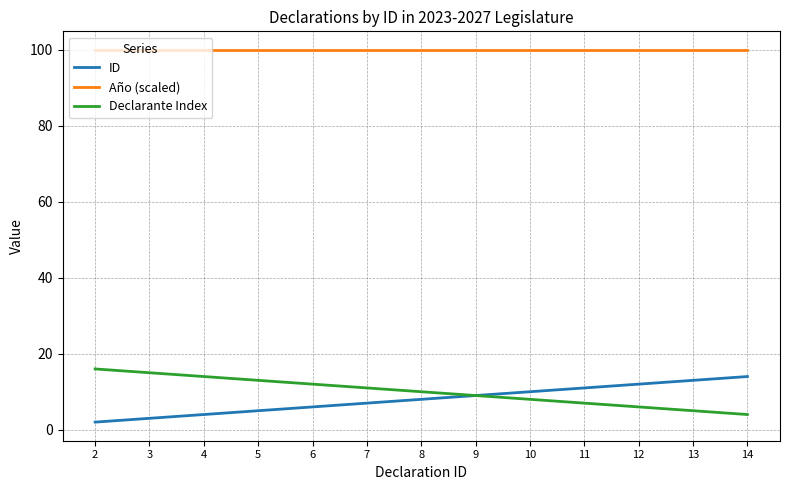

Reading left to right, transcribe all the data shown in this chart.

ID: 2	3	4	5	6	7	8	9	10	11	12	13	14
Año (scaled): 100	100	100	100	100	100	100	100	100	100	100	100	100
Declarante Index: 16	15	14	13	12	11	10	9	8	7	6	5	4